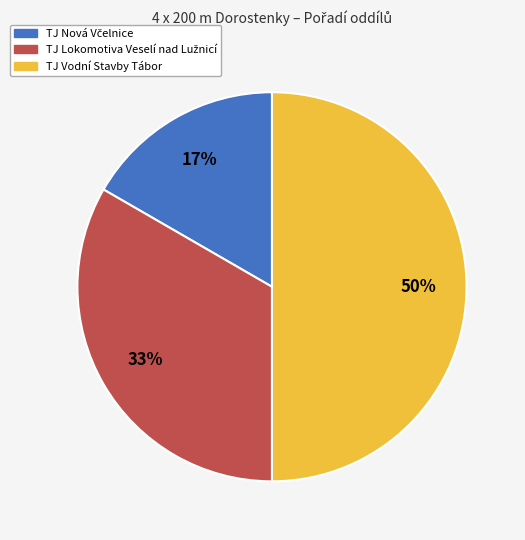

True or false: TJ Vodní Stavby Tábor accounts for 57% of the total.

False